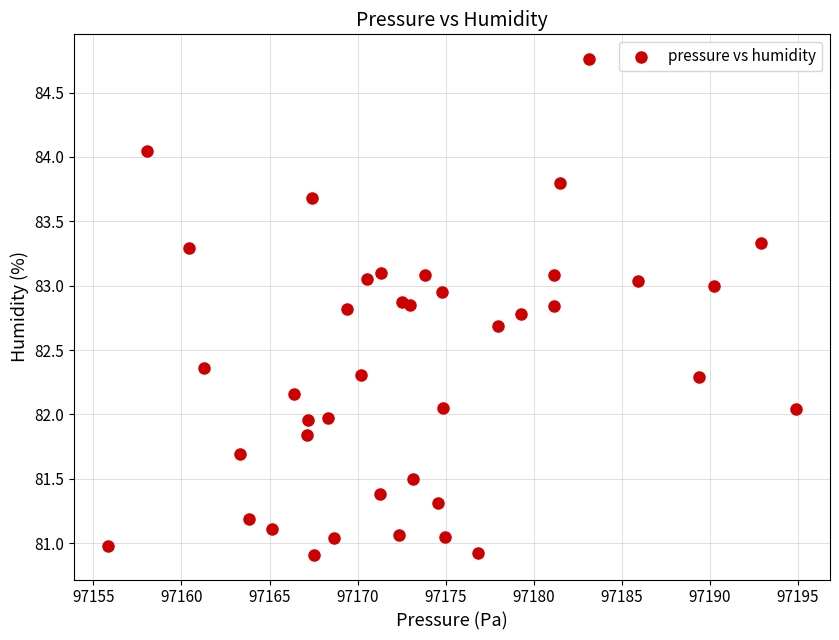

What is the range of X values (max minus min)?

39.0